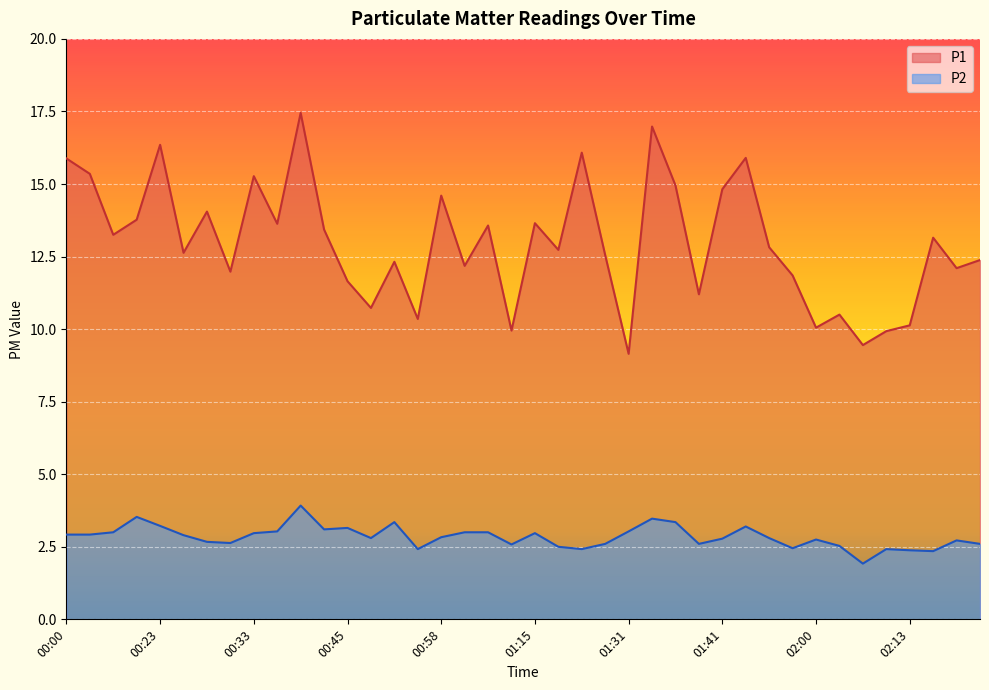

Which series has the largest total across all categories?

P1